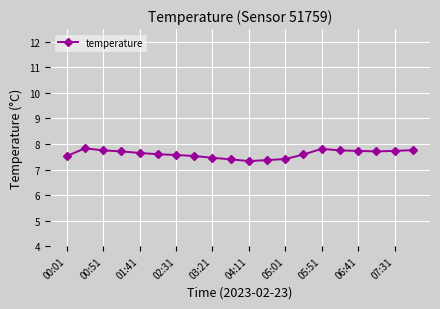

What is the average value?

7.6